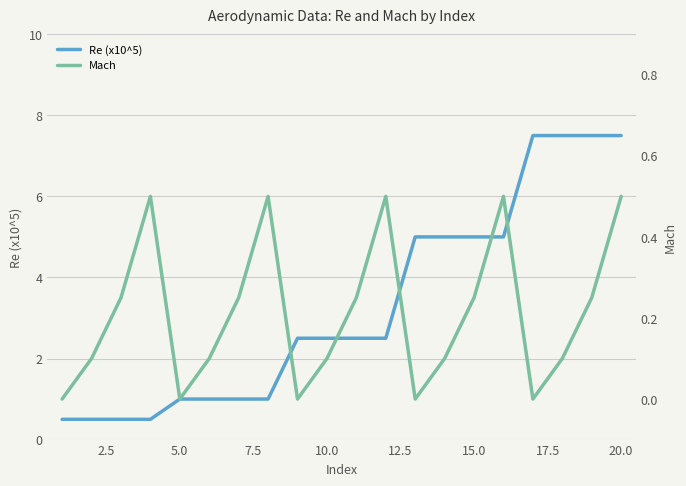

How many values in the Re (x10^5) series are below 2?

8